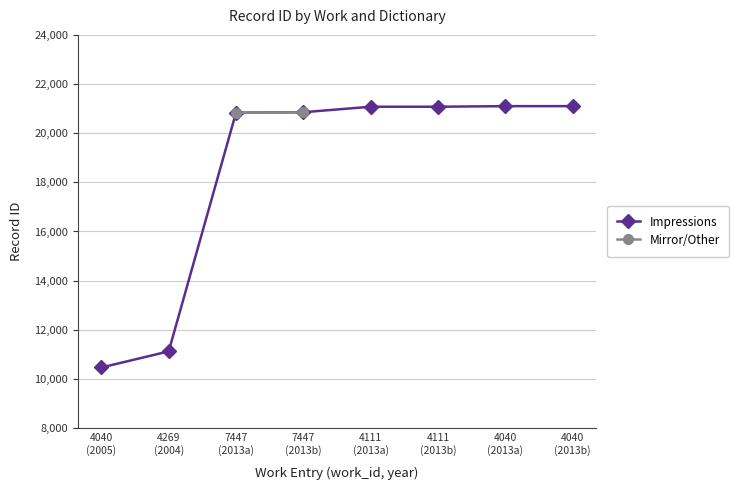

Reading left to right, transcribe all the data shown in this chart.

10466	11122	20834	20853	21076	21077	21100	21101